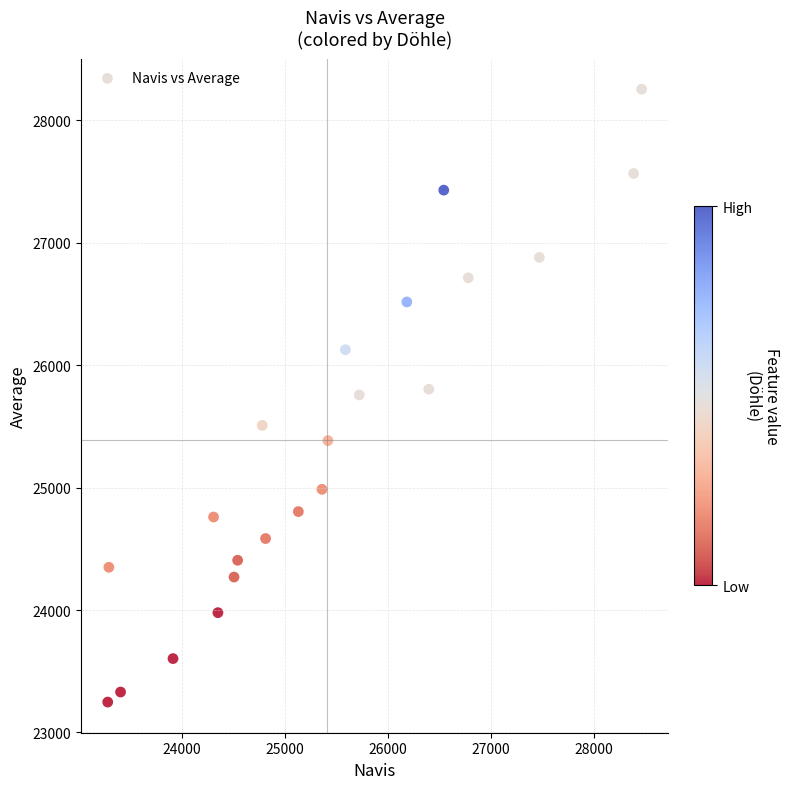

What is the range of X values (max minus min)?

5182.3